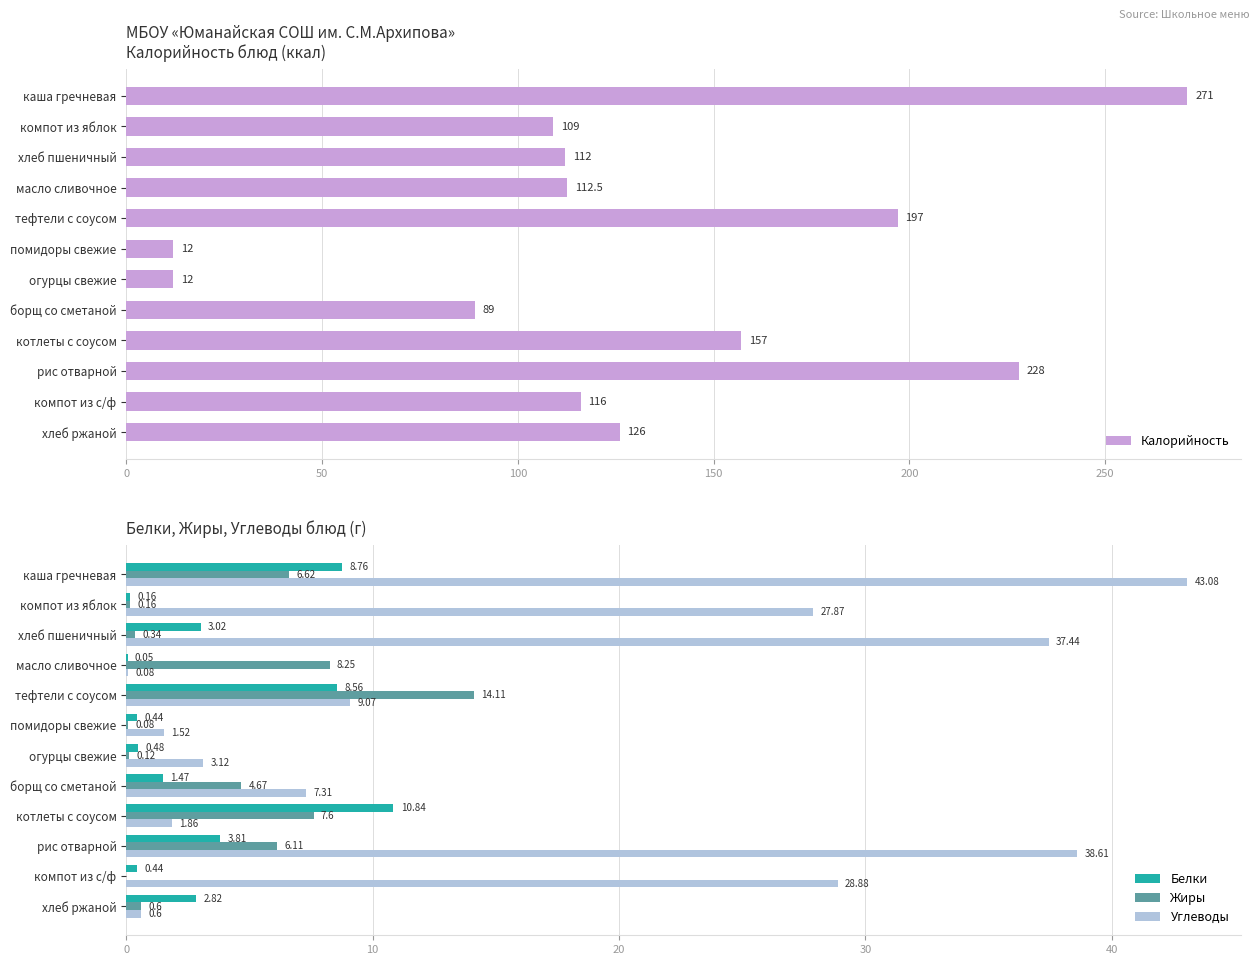

What is the sum of the Жиры values at компот из с/ф and каша гречневая?

6.6